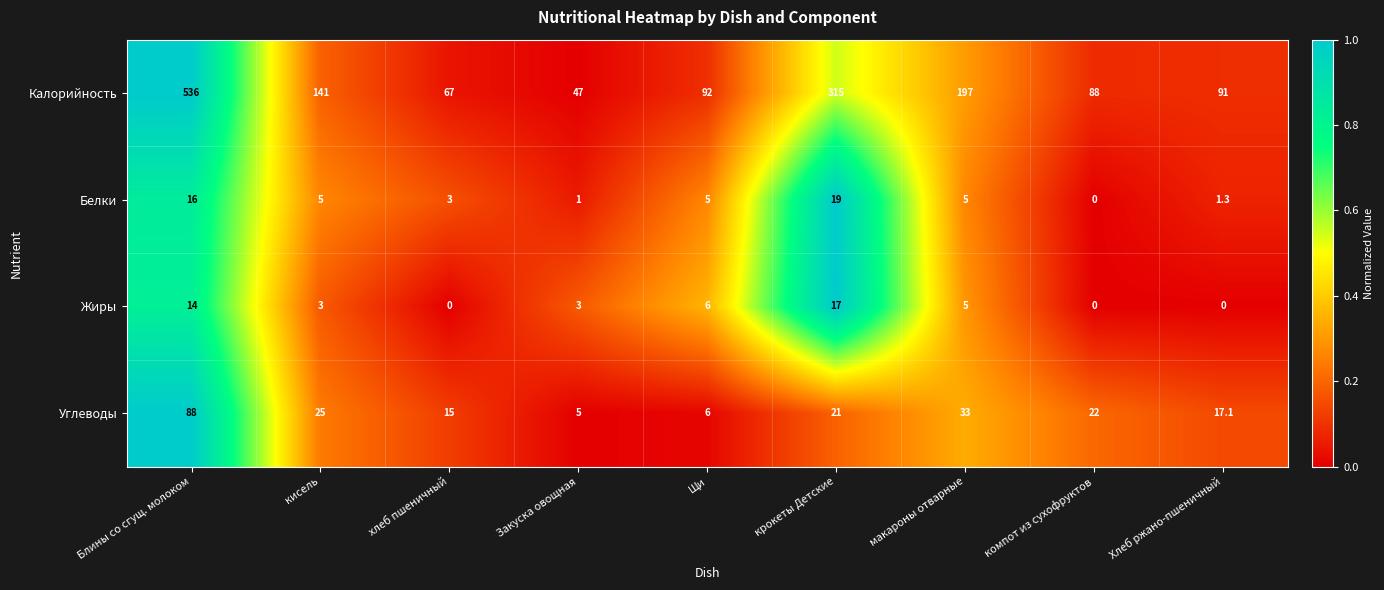

Is the value of Жиры at макароны отварные greater than the value of Белки at Закуска овощная?

Yes